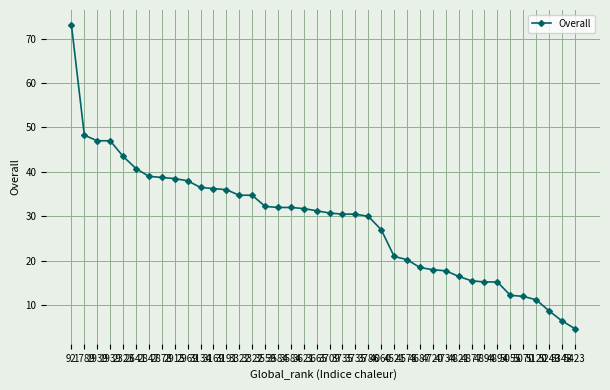

The value at 5120 is 11.2. True or false?

True